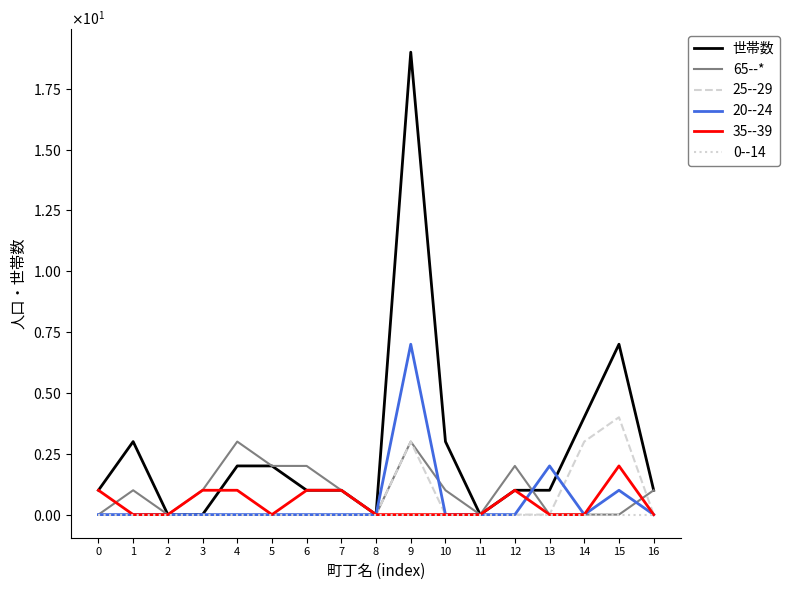

What is the maximum value for 65--*?

3